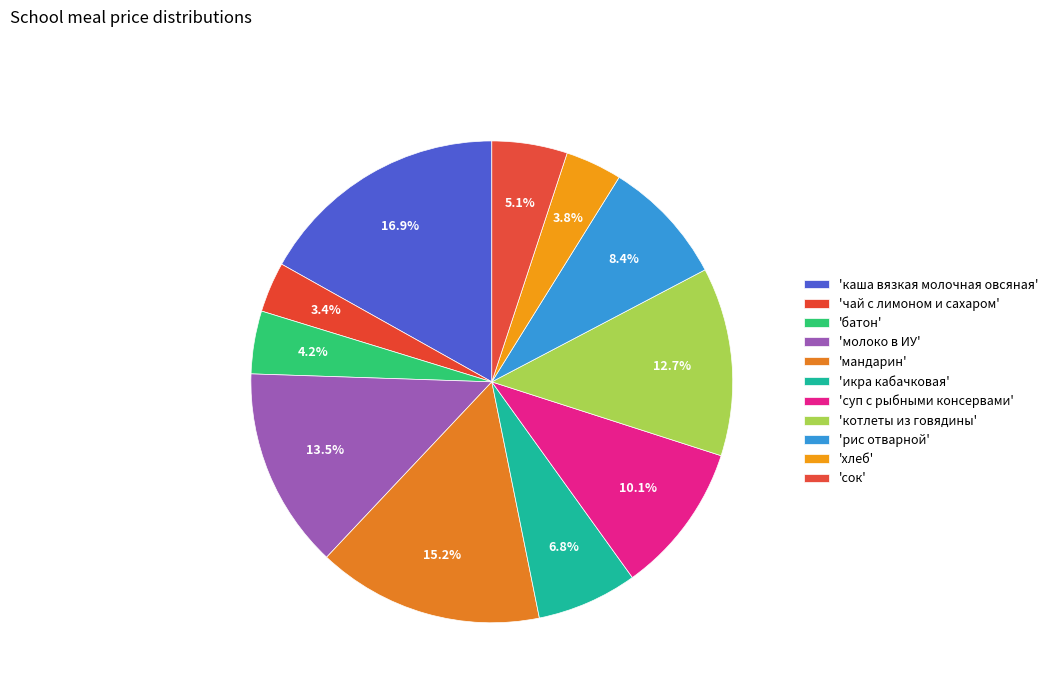

Rank the categories by value from lowest to highest.

чай с лимоном и сахаром, хлеб, батон, сок, икра кабачковая, рис отварной, суп с рыбными консервами, котлеты из говядины, молоко в ИУ, мандарин, каша вязкая молочная овсяная